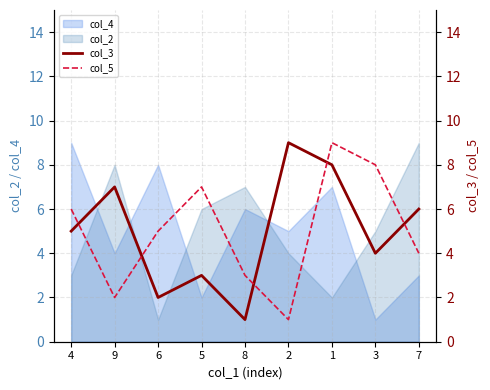

Count the number of categories in the chart.

9